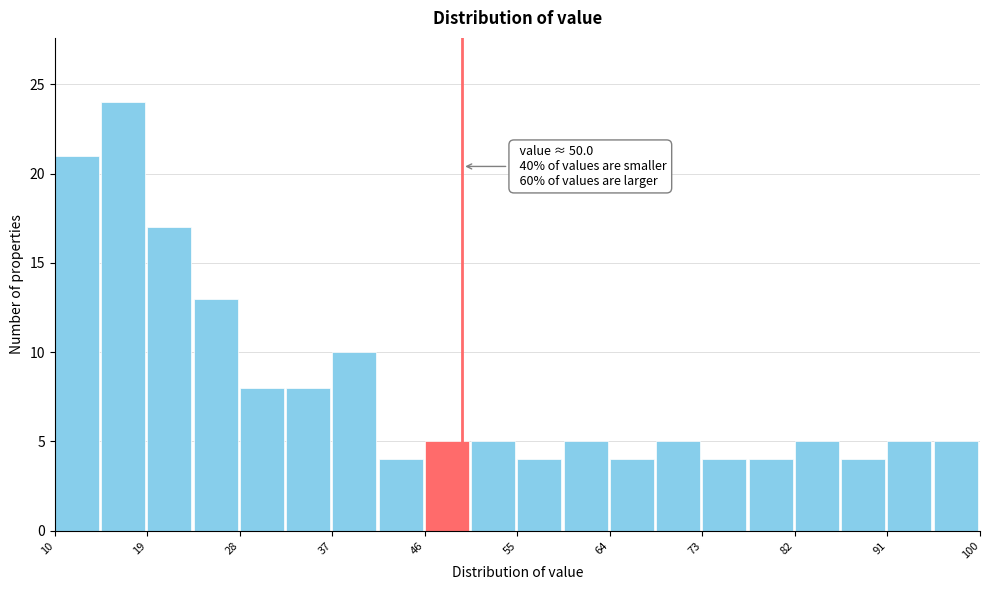

Over which range of the x-axis is the bar tallest?

15 to 19